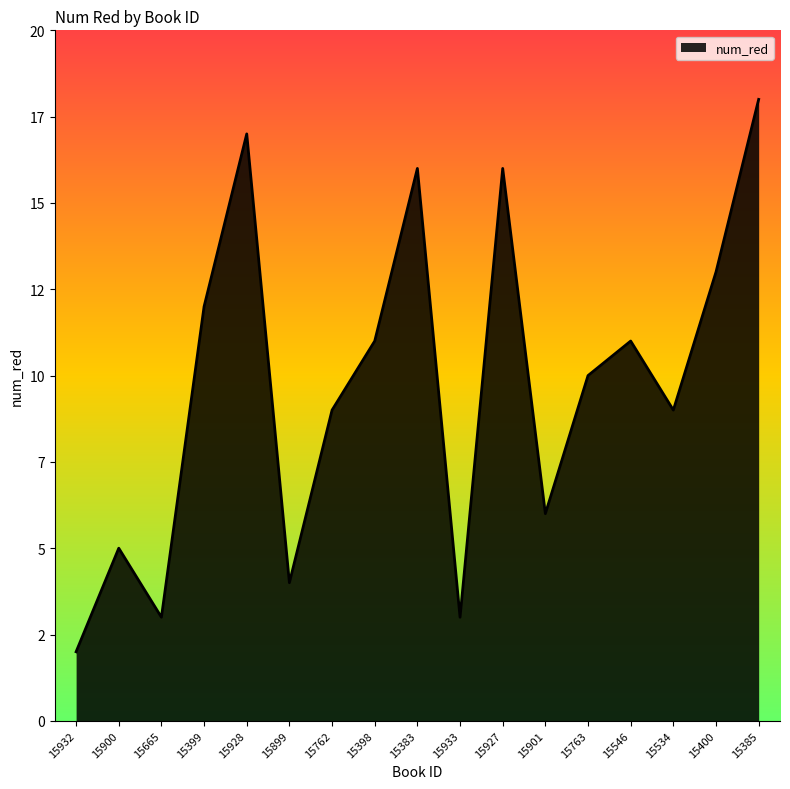

What is the ratio of the value at 15901 to the value at 15400?

0.5